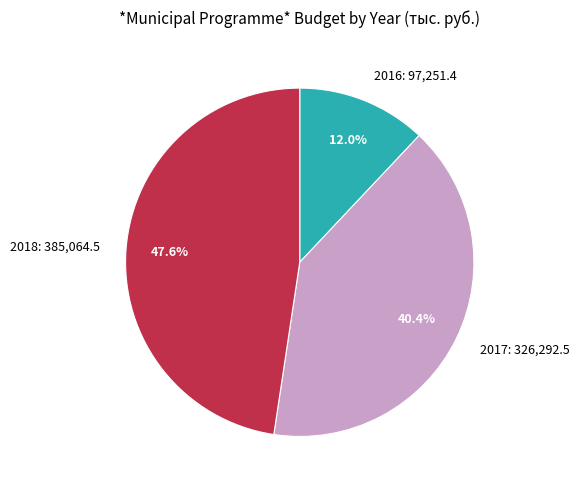

Between 2017 and 2016, which is larger?

2017